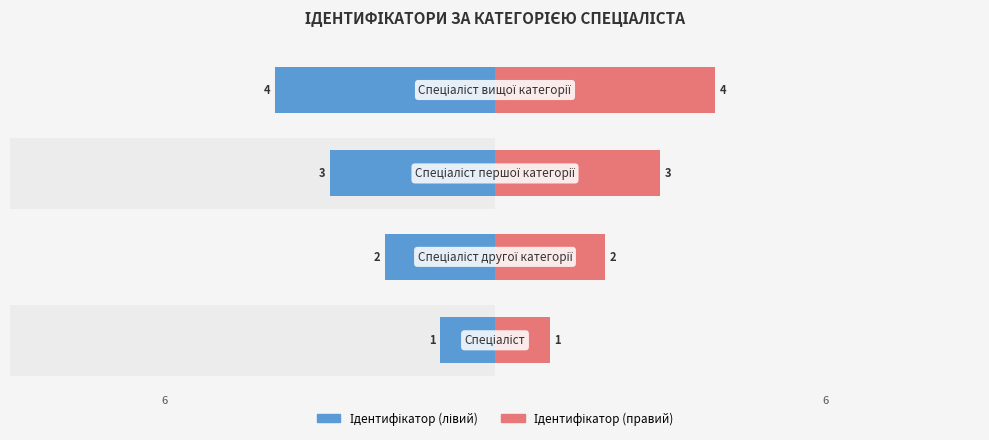

What are all the series names shown in the legend?

Ідентифікатор (лівий), Ідентифікатор (правий)